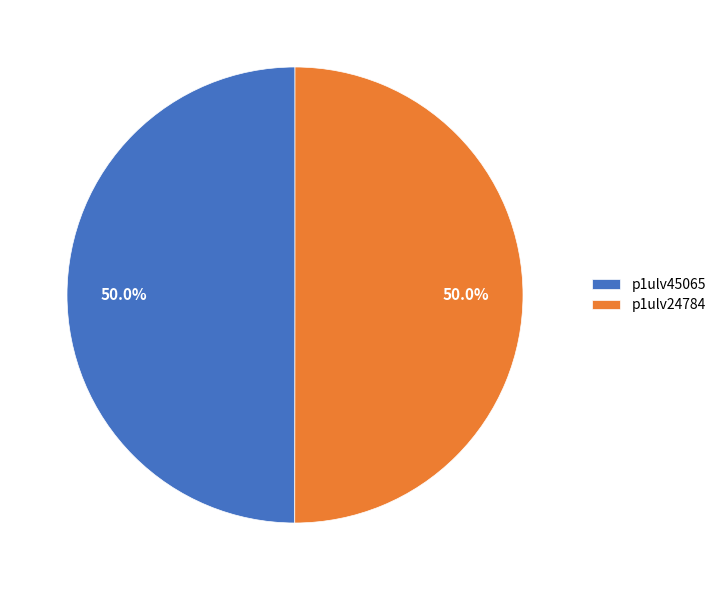

What is the ratio of the value at p1ulv24784 to the value at p1ulv45065?

1.0